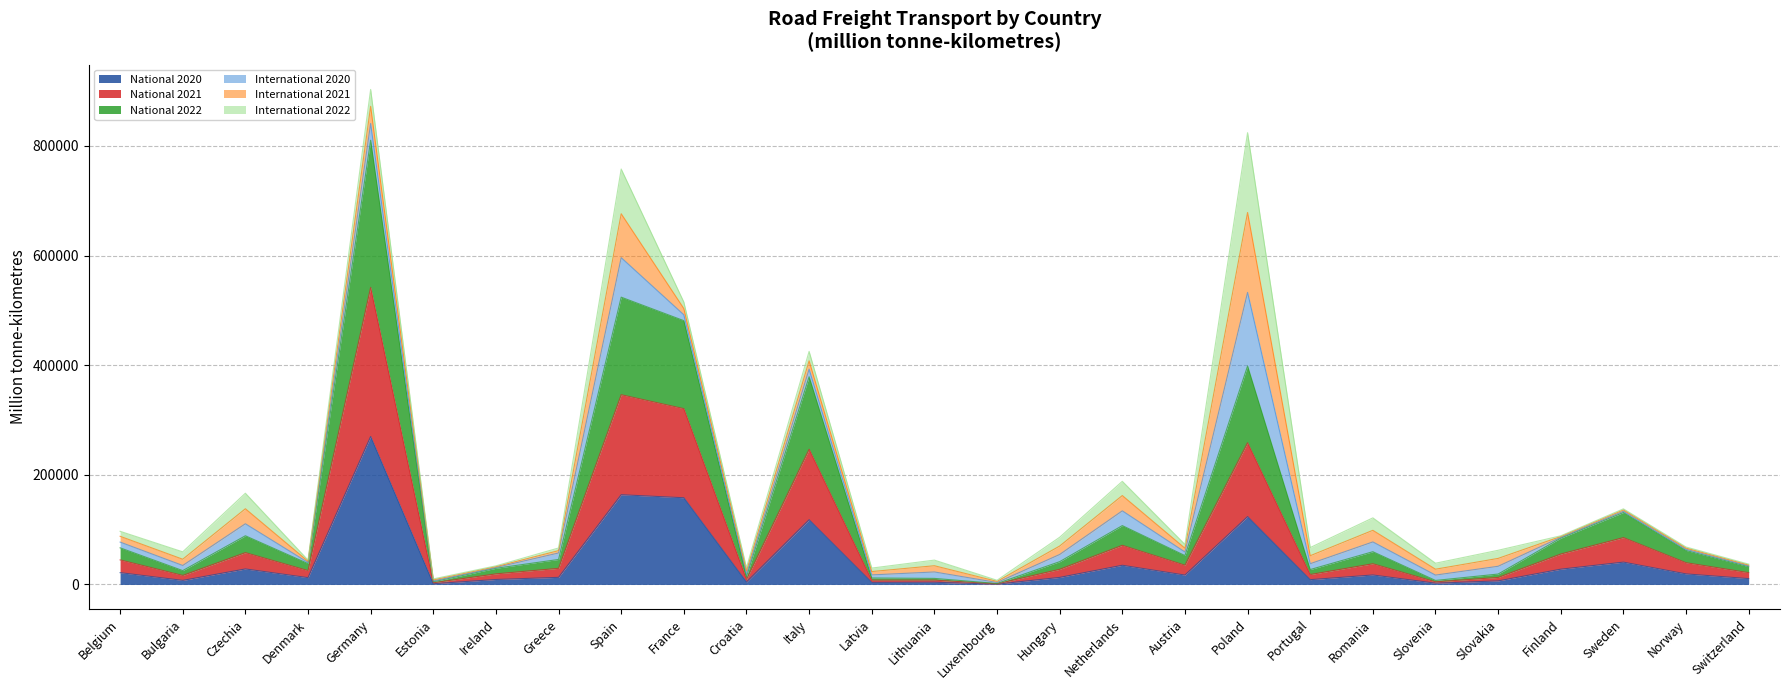

Rank the categories by National 2020 value from lowest to highest.

Luxembourg, Estonia, Slovenia, Latvia, Lithuania, Croatia, Slovakia, Bulgaria, Portugal, Ireland, Switzerland, Denmark, Hungary, Greece, Austria, Romania, Norway, Belgium, Finland, Czechia, Netherlands, Sweden, Italy, Poland, France, Spain, Germany